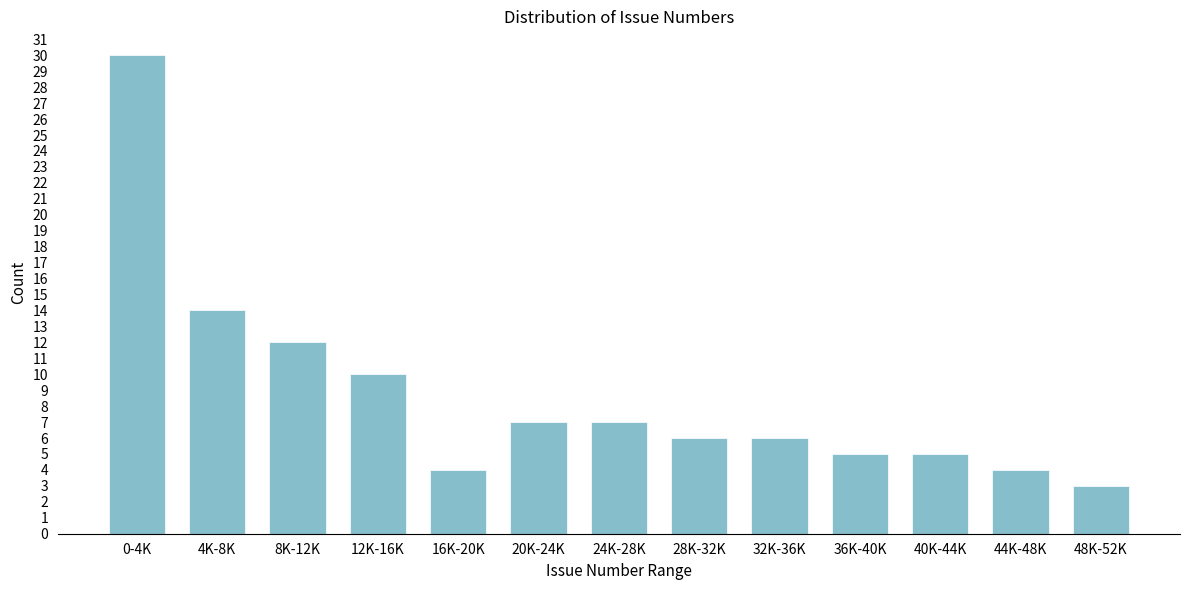

Reading right to left, list all the values displayed in this chart.

48K-52K=3	44K-48K=4	40K-44K=5	36K-40K=5	32K-36K=6	28K-32K=6	24K-28K=7	20K-24K=7	16K-20K=4	12K-16K=10	8K-12K=12	4K-8K=14	0-4K=30